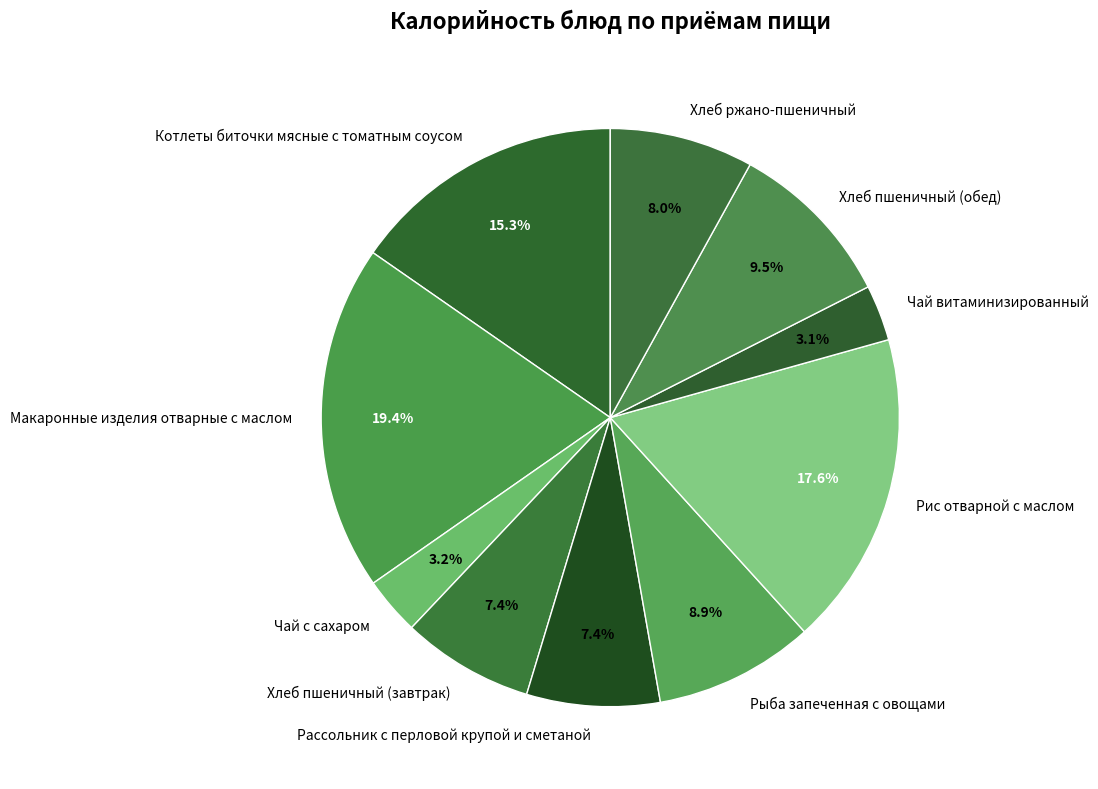

True or false: Рыба запеченная с овощами accounts for 23% of the total.

False